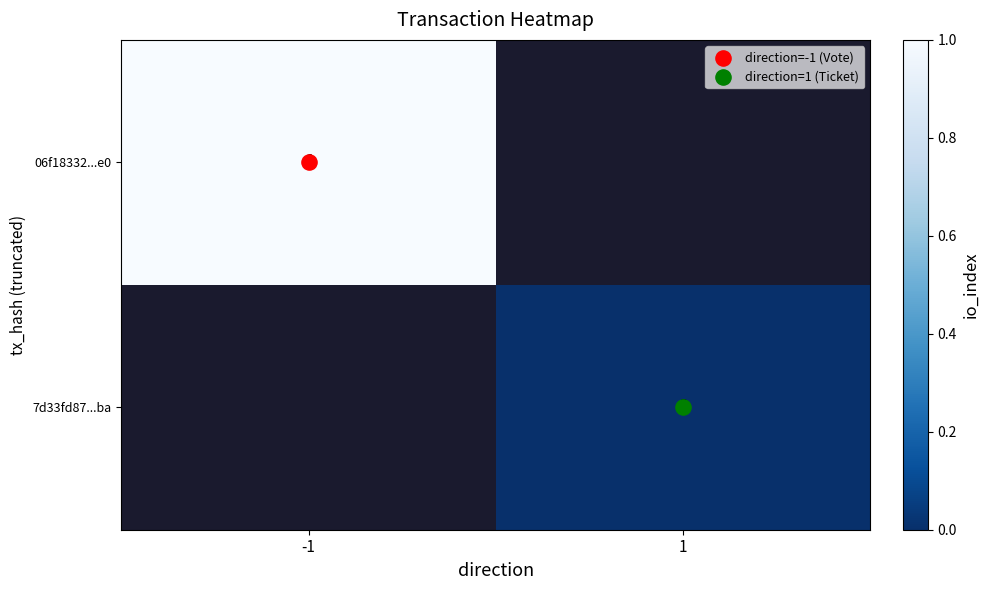

List the series in order of their peak value, highest first.

06f18332...e0, 7d33fd87...ba